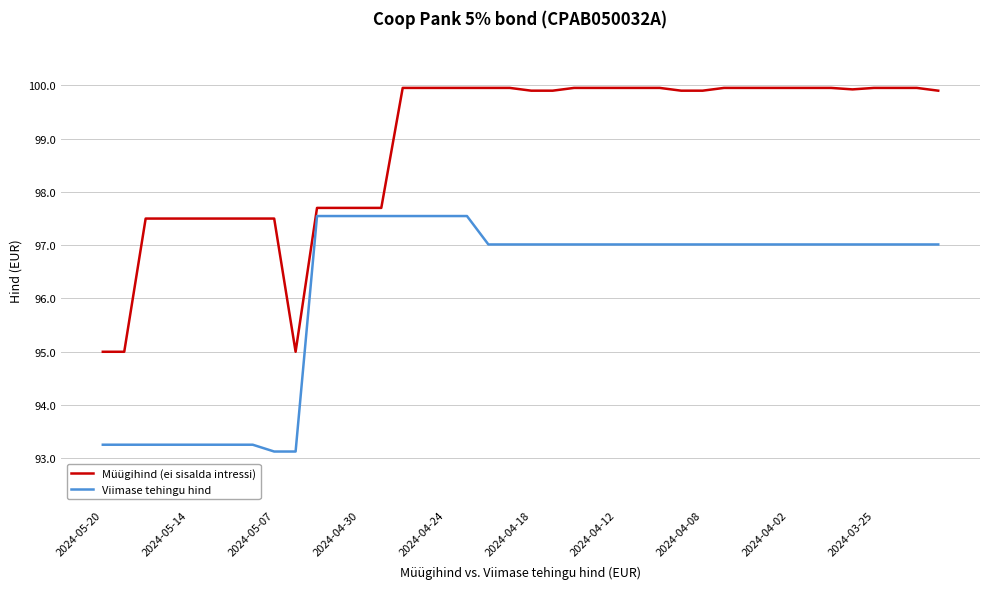

What is the difference between the maximum and minimum values in the Viimase tehingu hind series?

4.4